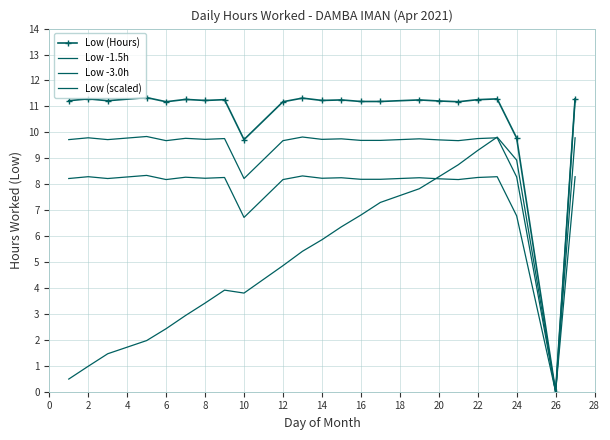

List the series in order of their peak value, highest first.

Low (Hours), Low (scaled), Low -1.5h, Low -3.0h